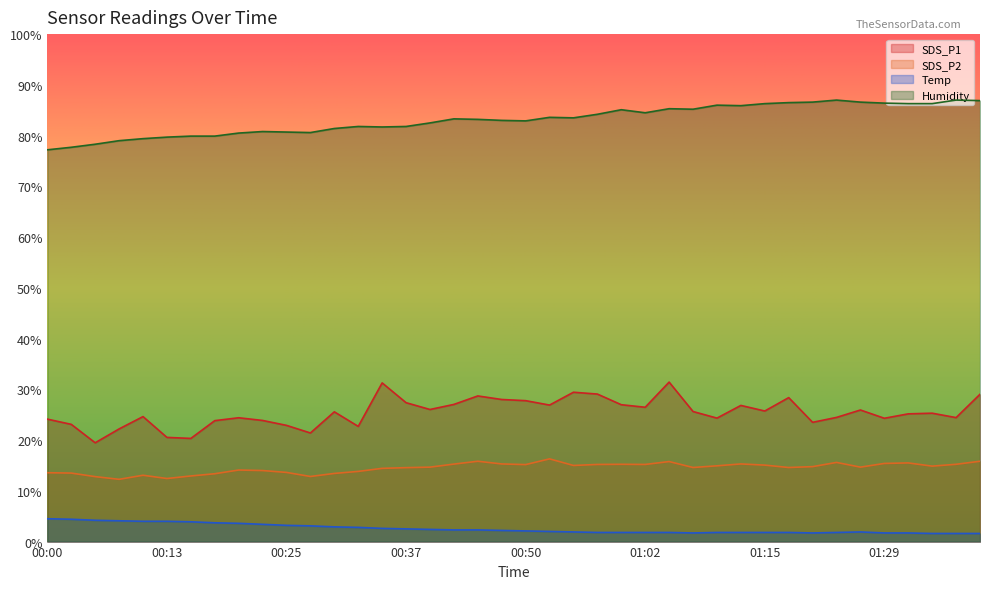

Which has a higher value, 00:55 or 00:35?

00:35